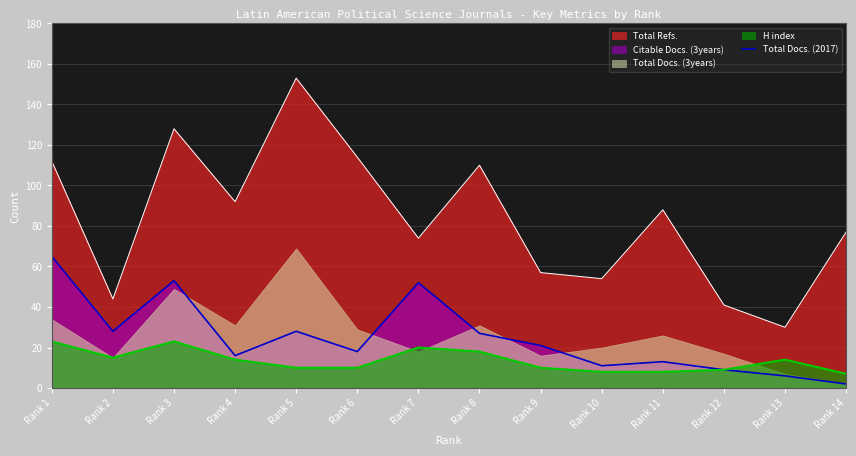

Where is the first local maximum?

Rank 3